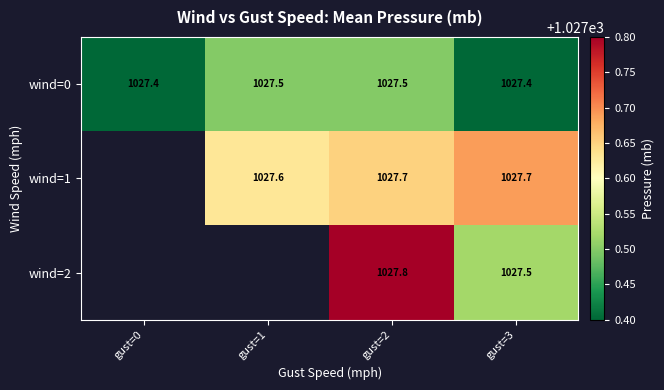

Count the wind=0 values in the range 1027 to 1028.

4